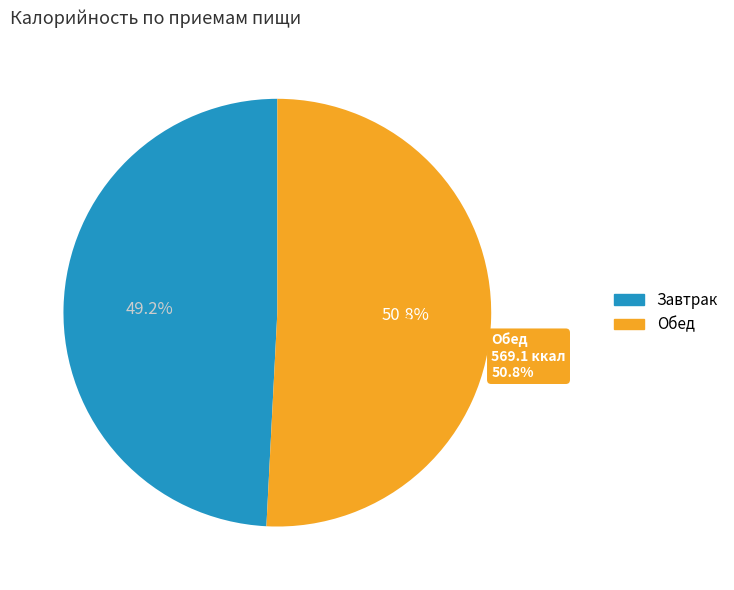

What is the smallest slice in the pie chart?

Завтрак